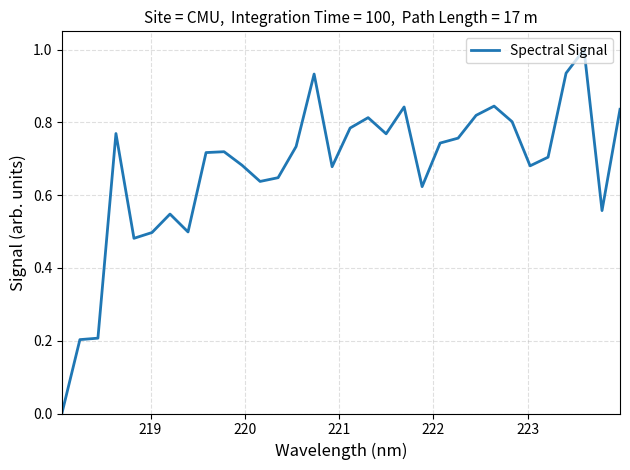

What is the greatest value displayed?

1.0